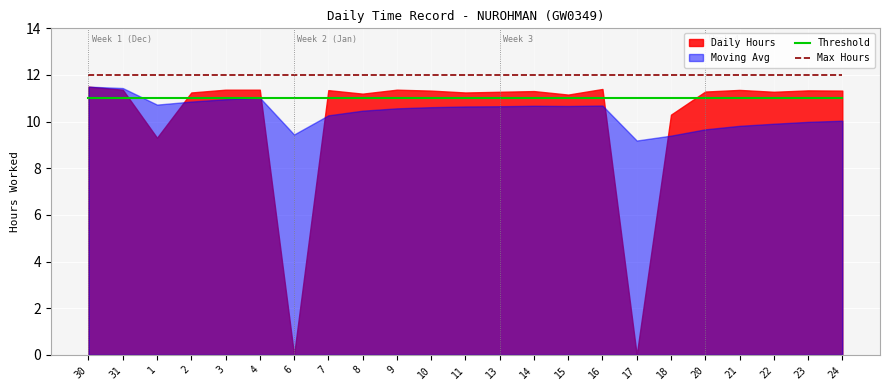

What is the label of the 15th point from the right?

8